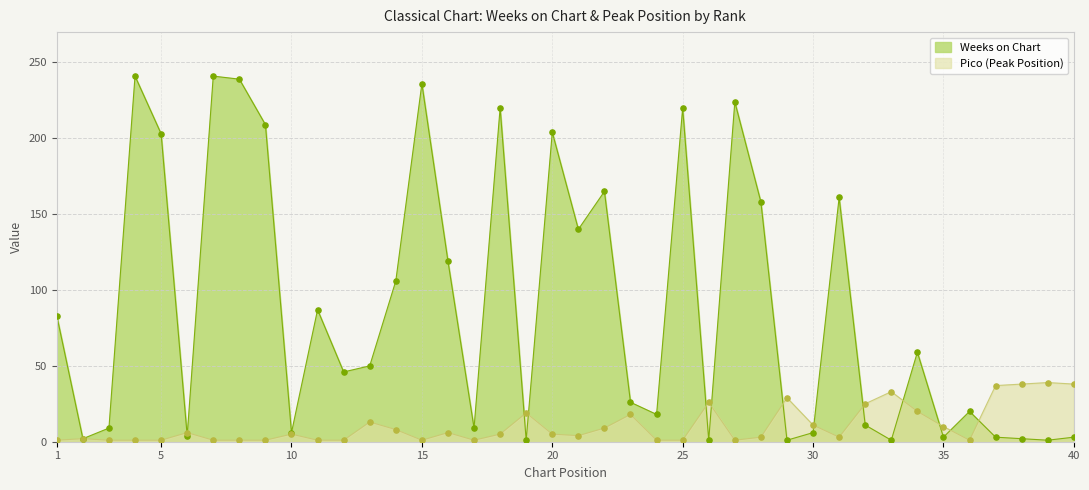

What is the total value across all series at 1?

84